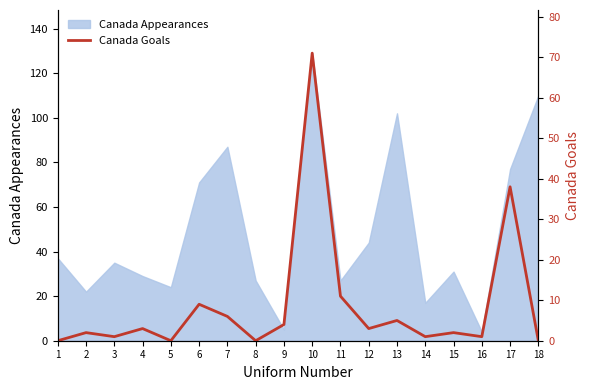

How many points are lower than both their immediate neighbors (excluding endpoints)?

6